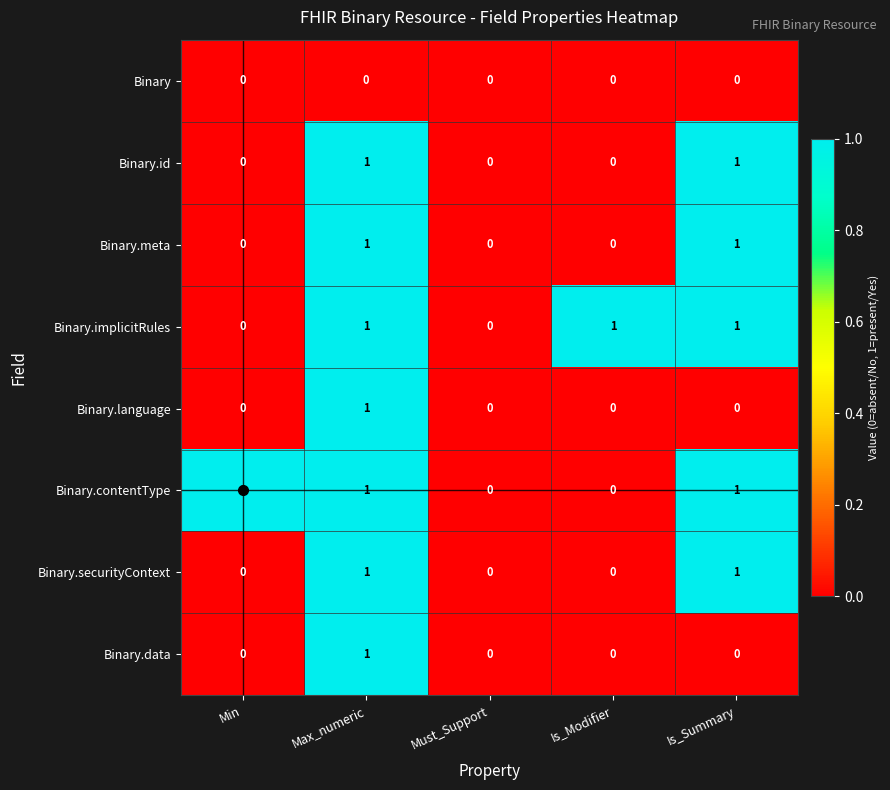

The Binary.securityContext series shows 1 at Max_numeric. True or false?

True